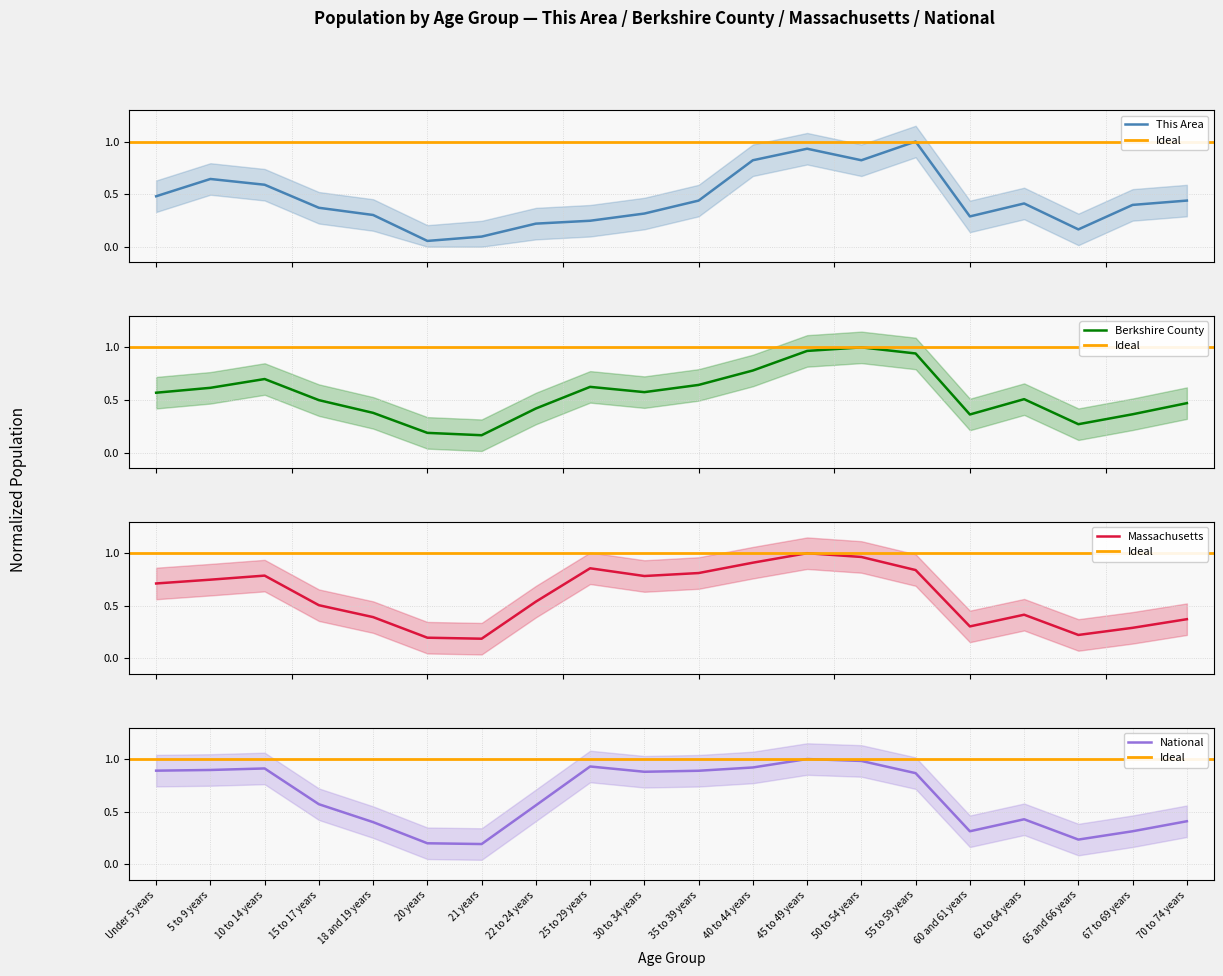

True or false: National has a value of 0.7 at 18 and 19 years.

False